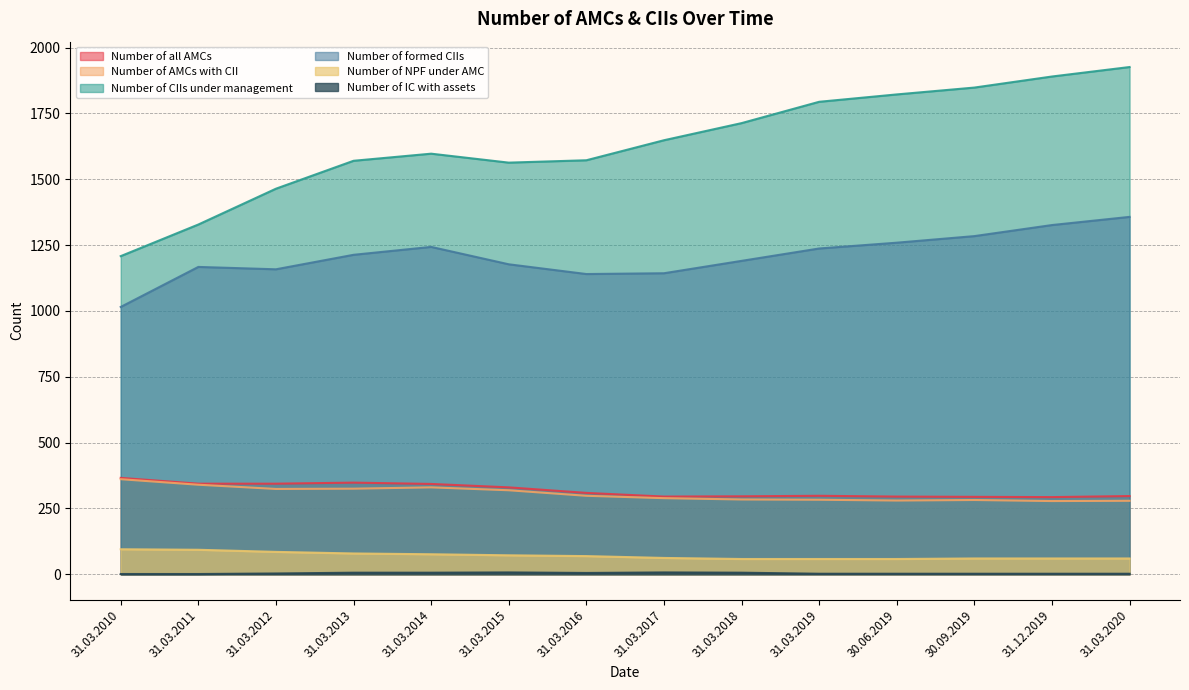

At which category is the sum across all series the highest?

31.03.2020